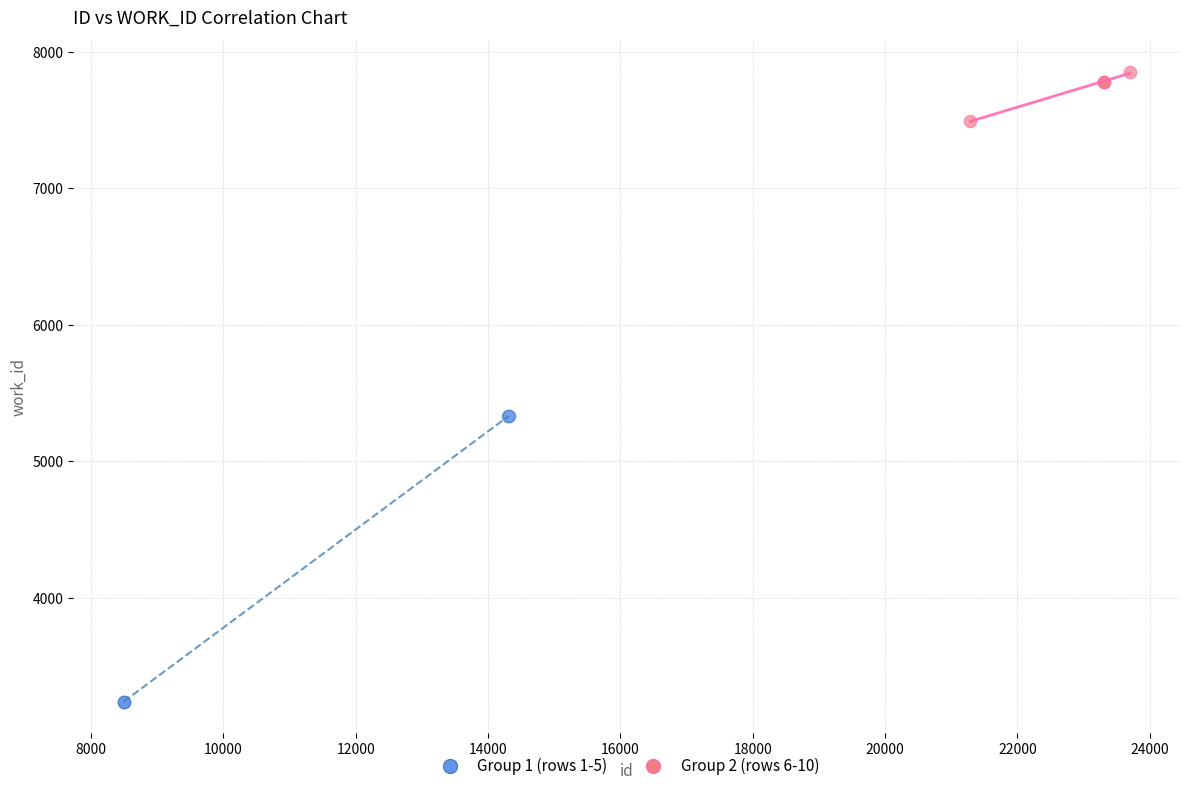

Which series has the largest Y range (max minus min)?

Group 1 (rows 1-5)